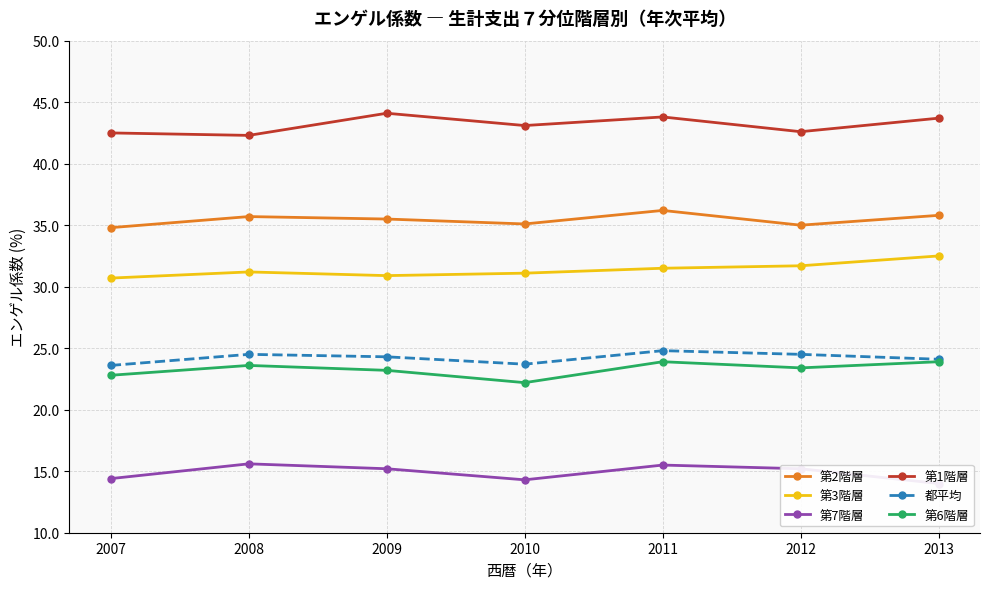

How many 第7階層 values are between 14 and 15?

3